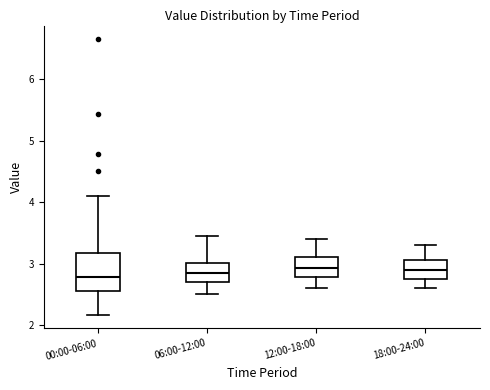

Reading left to right, read every box against the y-axis: the position of its median line, the range the box covers, and the ends of its whiskers. The values are not printed on the chart, so give them approximately, as read against the axis.

00:00-06:00: median 2.8, box 2.6 to 3.2, whiskers 2.2 to 4.1
06:00-12:00: median 2.9, box 2.7 to 3.0, whiskers 2.5 to 3.5
12:00-18:00: median 2.9, box 2.8 to 3.1, whiskers 2.6 to 3.4
18:00-24:00: median 2.9, box 2.8 to 3.1, whiskers 2.6 to 3.3